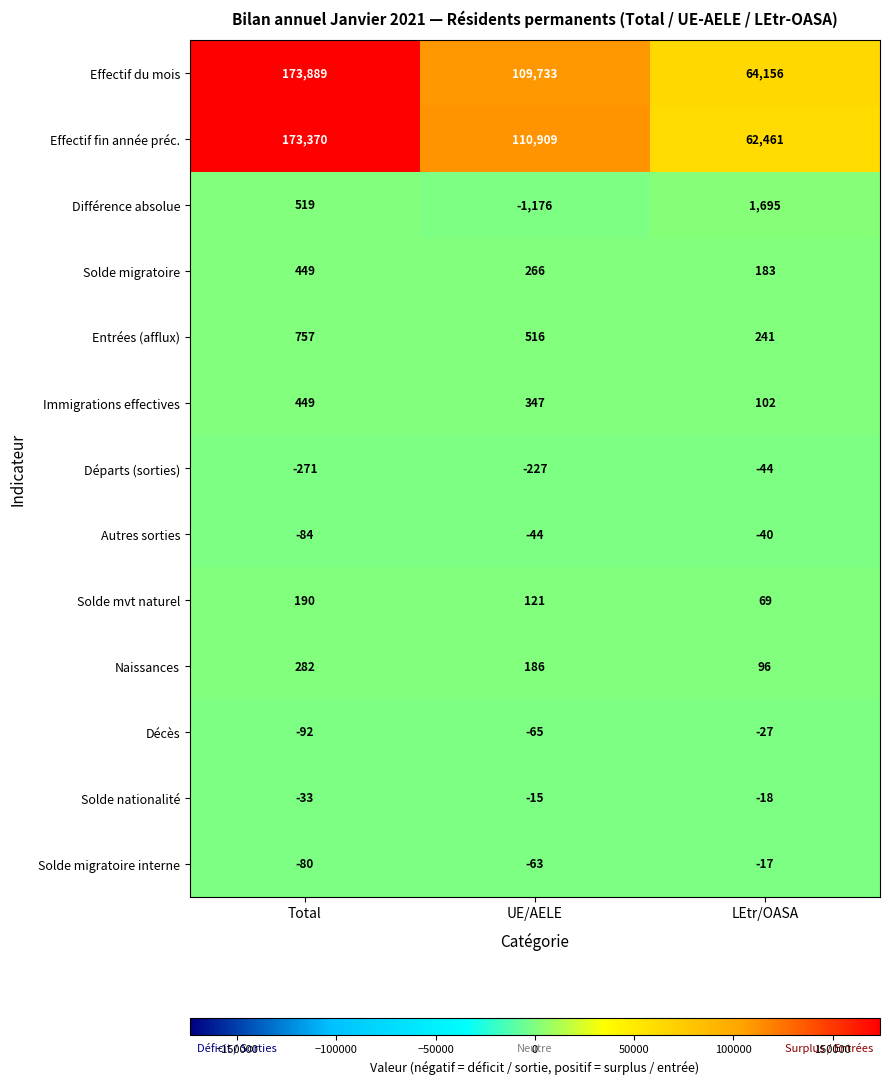

At how many categories does at least one series exceed 145074?

1